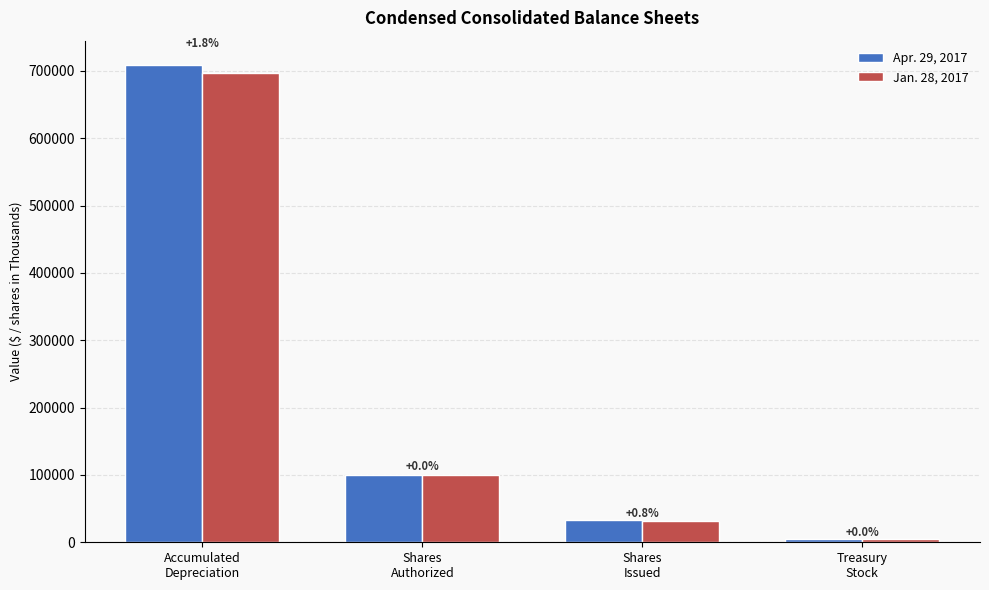

Where is Jan. 28, 2017 nearest to the value 351131?

Shares
Authorized